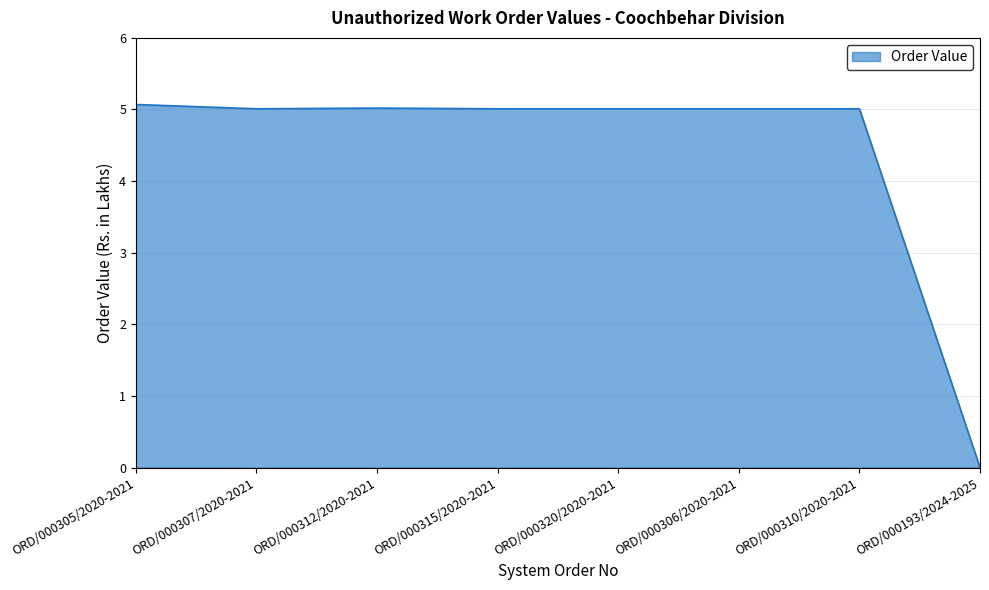

Reading left to right, what are all the values shown in this chart?

ORD/000305/2020-2021=5.1	ORD/000307/2020-2021=5.0	ORD/000312/2020-2021=5.0	ORD/000315/2020-2021=5.0	ORD/000320/2020-2021=5.0	ORD/000306/2020-2021=5.0	ORD/000310/2020-2021=5.0	ORD/000193/2024-2025=0.0